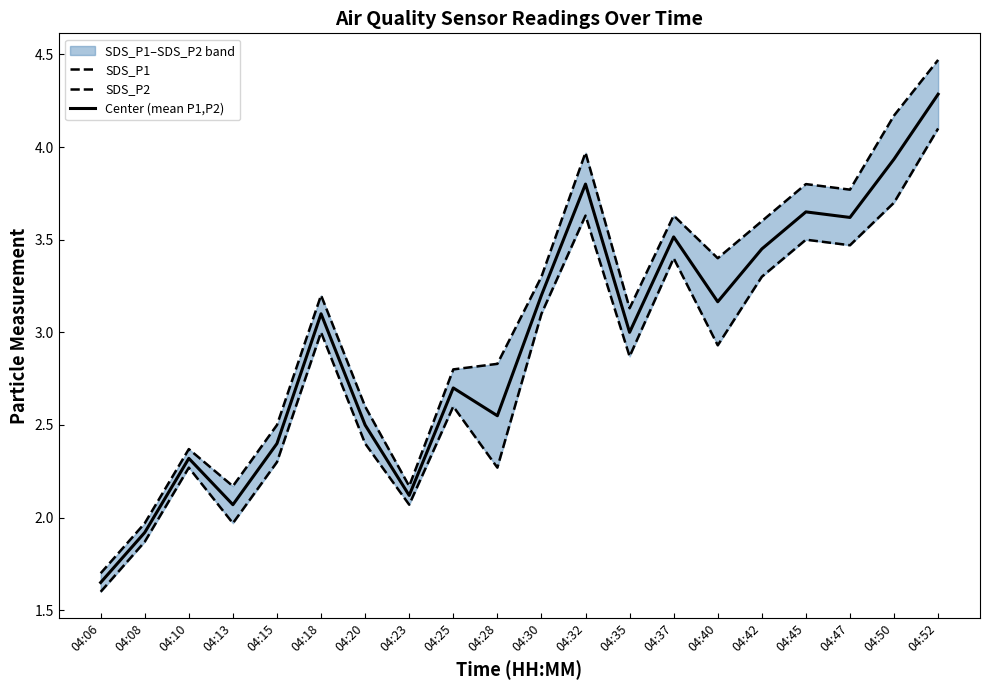

How many values in the SDS_P2 series exceed 2?

17